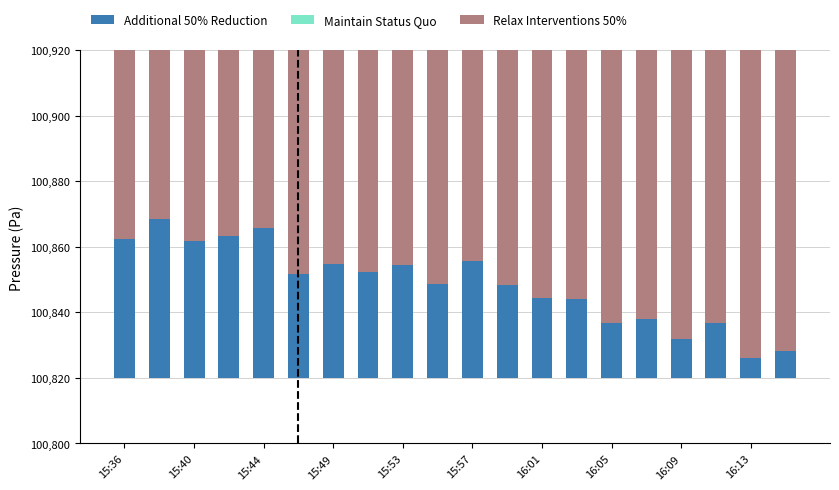

Between 14 and 15, which series saw the biggest shift?

Additional 50% Reduction